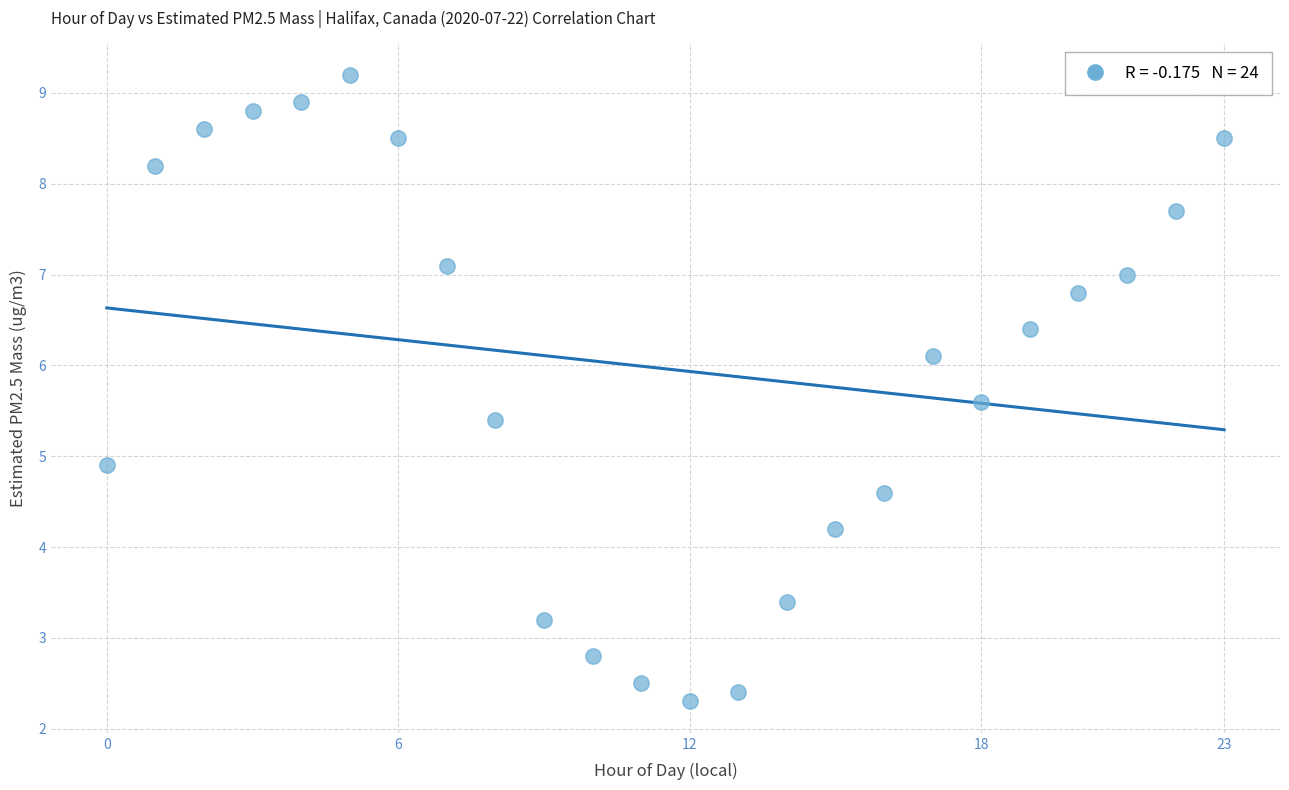

What Y value in the scatter plot is closest to 5?

4.9